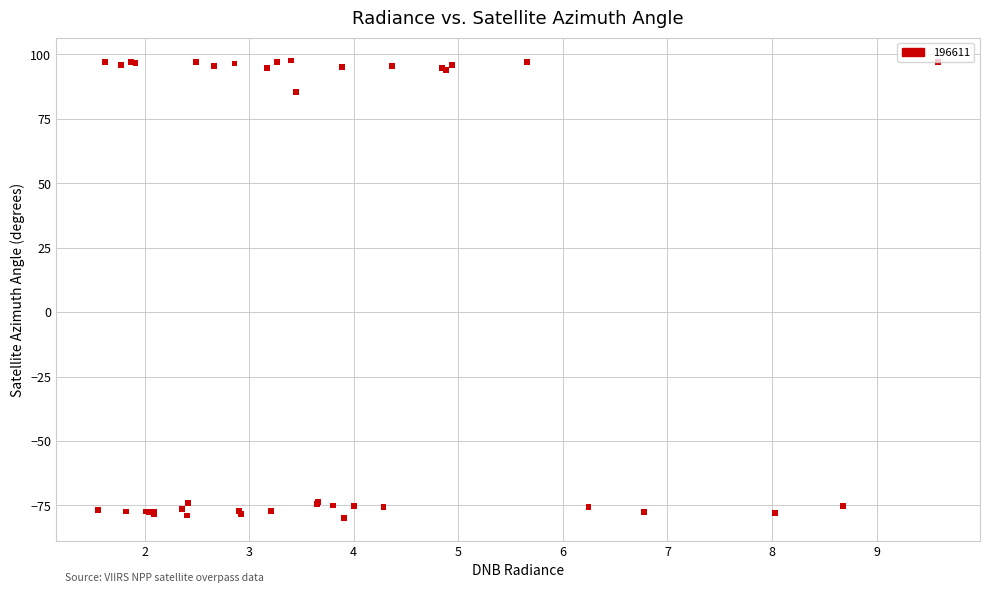

What Y value in the scatter plot is closest to 8?

85.3